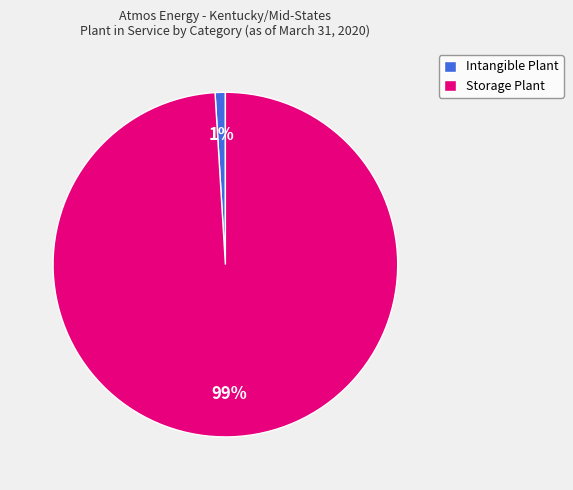

Is the sum of Storage Plant and Intangible Plant greater than half?

Yes